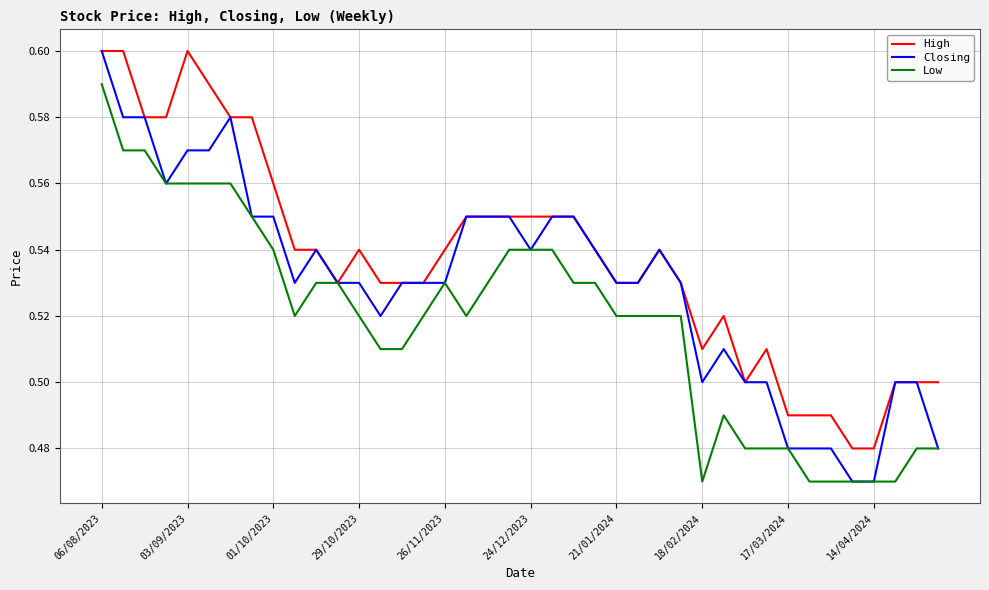

Which series has the largest range (max minus min)?

Closing